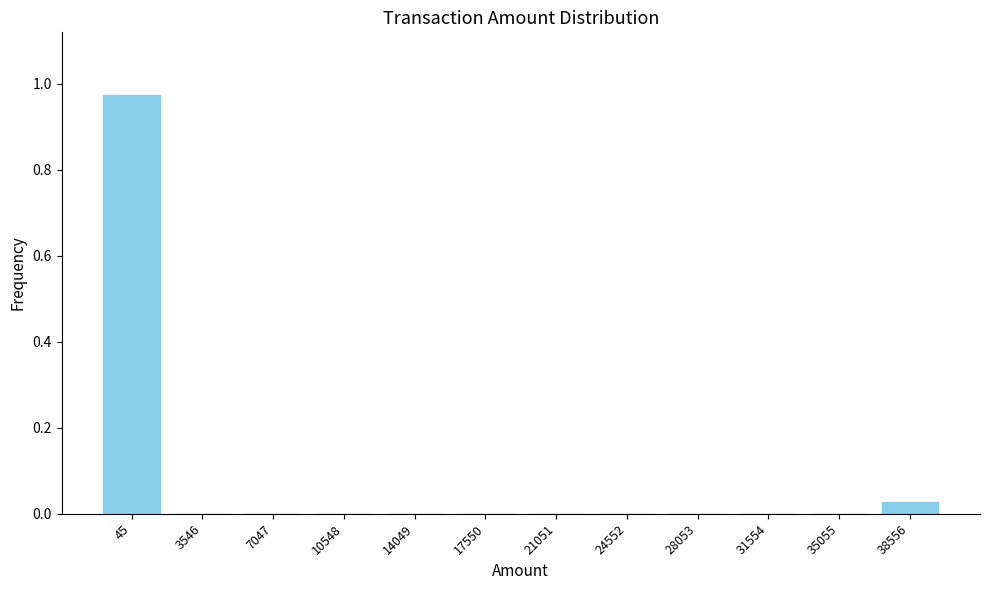

Which category has the highest value across all series?

45